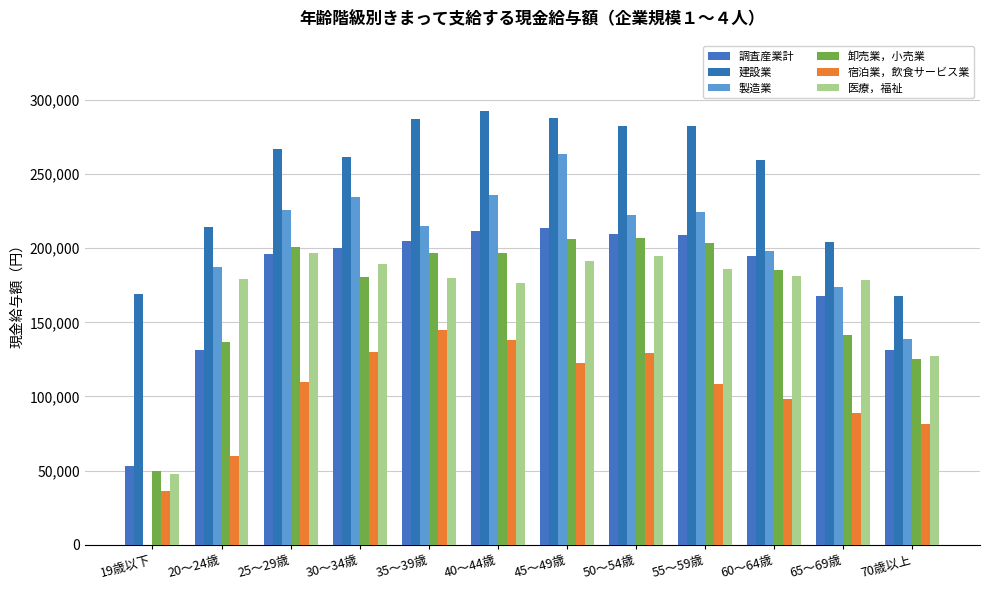

How many distinct data groups are displayed?

6